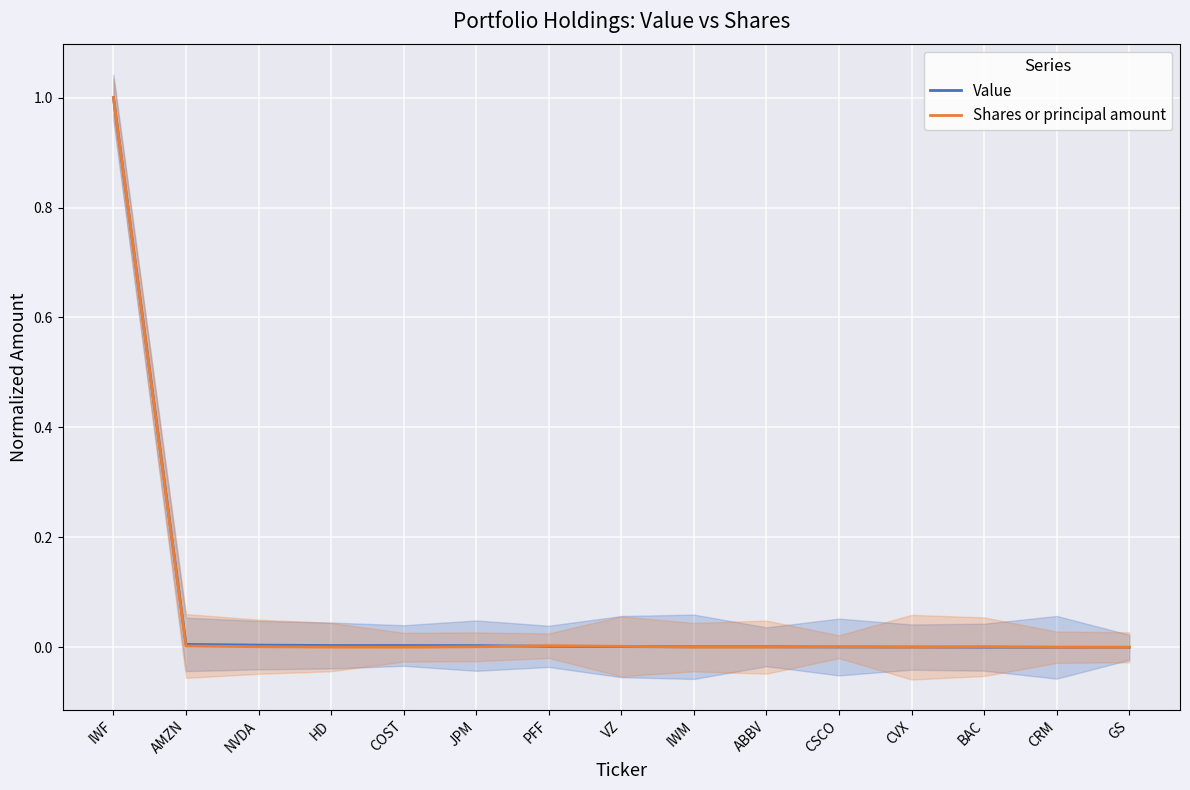

After their last crossing, which series has the higher values: Value or Shares or principal amount?

Shares or principal amount